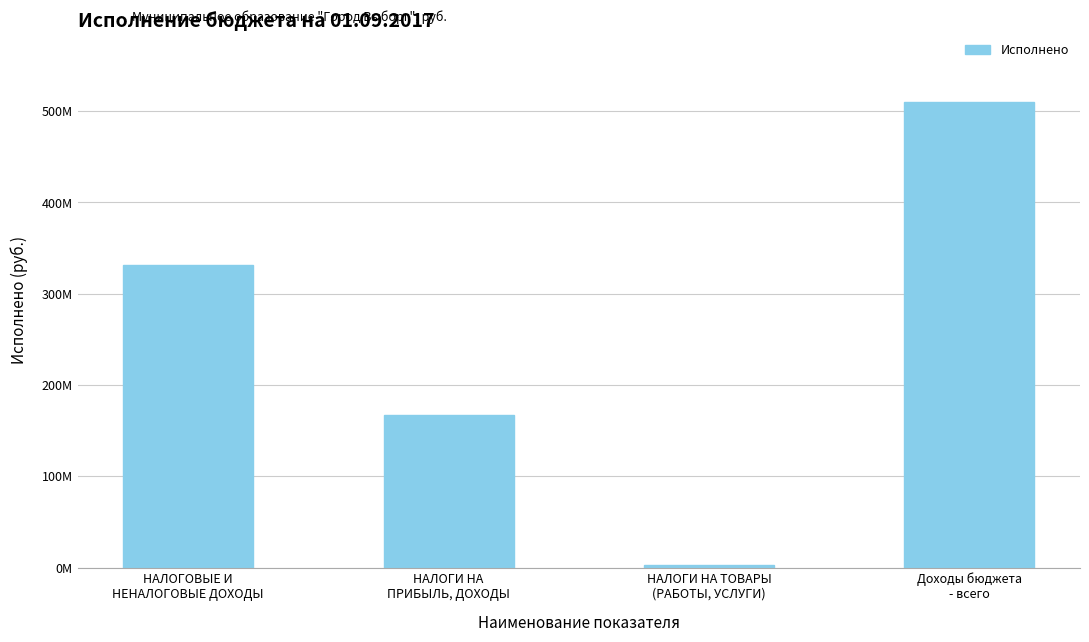

At which category does the chart reach its peak across all series?

Доходы бюджета
- всего